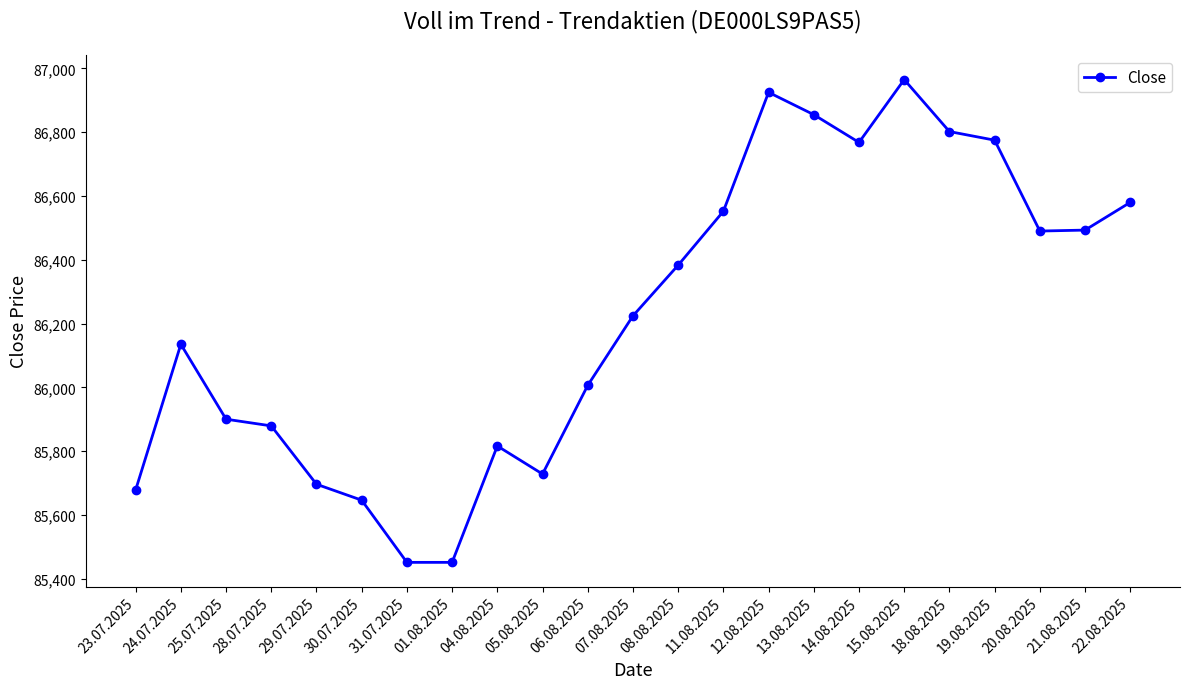

The chart shows a value of 44537 at 29.07.2025. True or false?

False